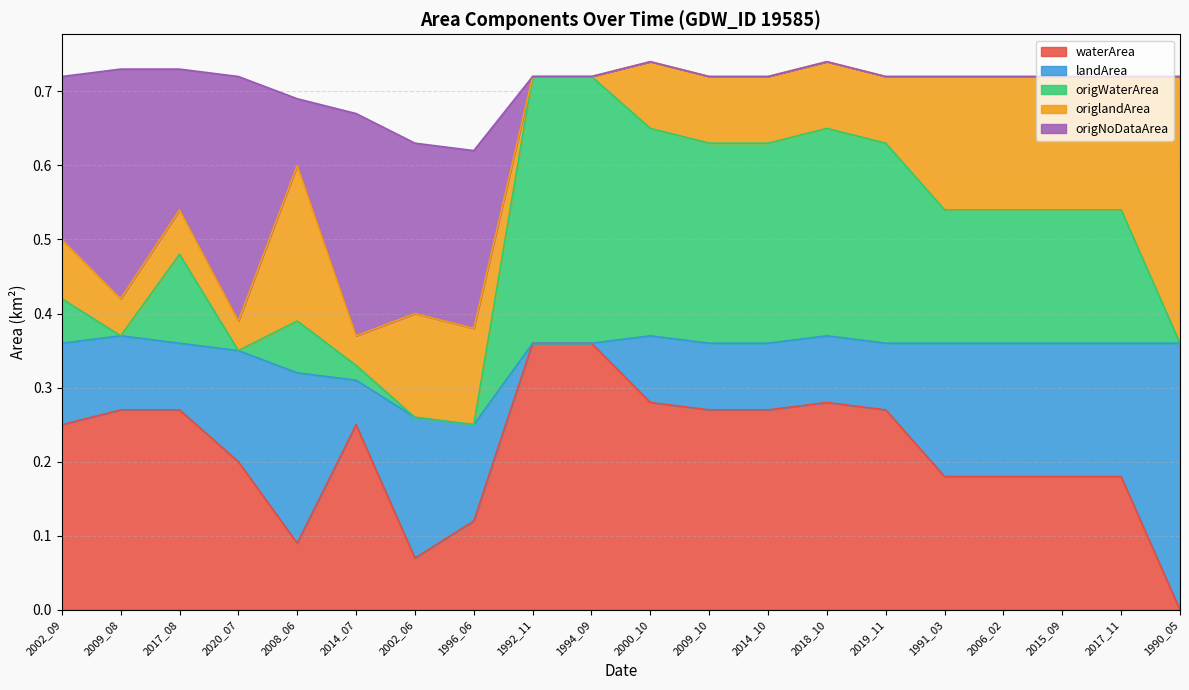

Does the chart display data point markers on the line(s)?

No